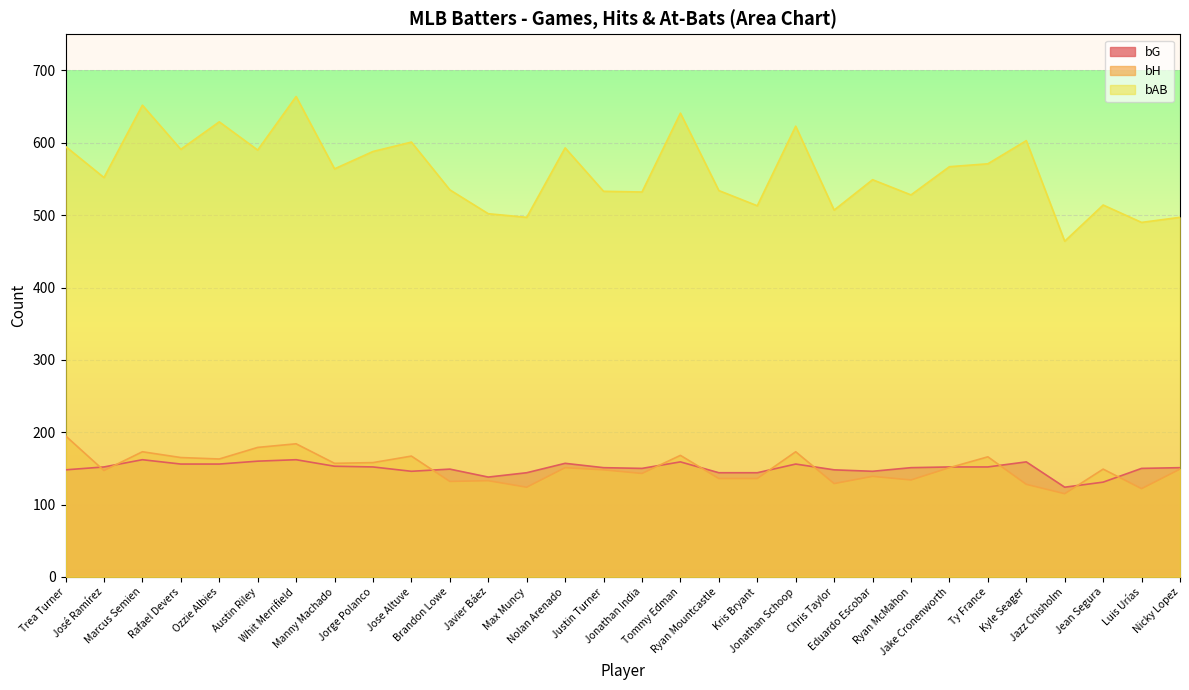

The bAB series shows 535 at Brandon Lowe. True or false?

True